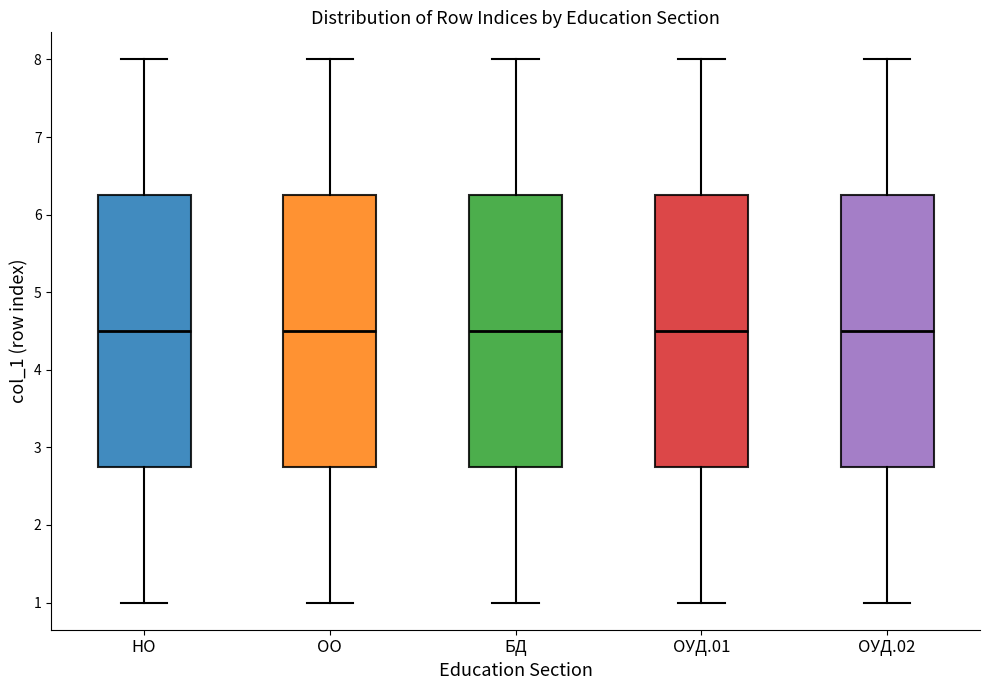

Reading left to right, read every box against the y-axis: the position of its median line, the range the box covers, and the ends of its whiskers. The values are not printed on the chart, so give them approximately, as read against the axis.

НО: median 4.5, box 2.8 to 6.3, whiskers 1.0 to 8.0
ОО: median 4.5, box 2.8 to 6.3, whiskers 1.0 to 8.0
БД: median 4.5, box 2.8 to 6.3, whiskers 1.0 to 8.0
ОУД.01: median 4.5, box 2.8 to 6.3, whiskers 1.0 to 8.0
ОУД.02: median 4.5, box 2.8 to 6.3, whiskers 1.0 to 8.0